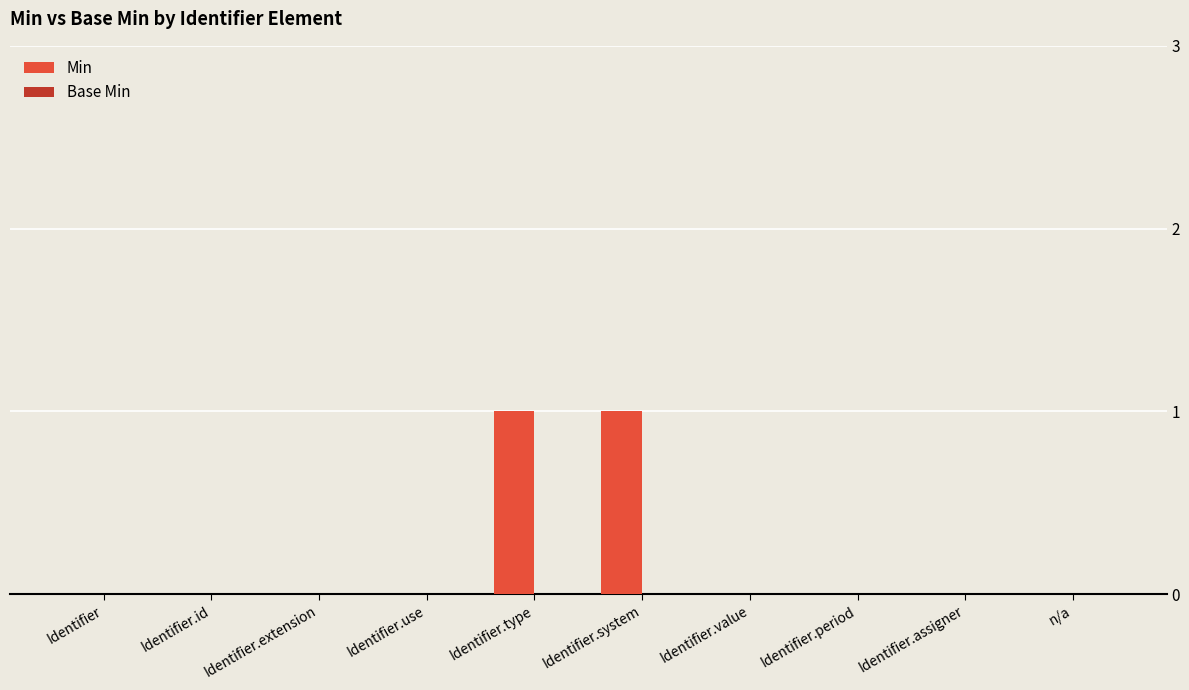

Is it true that the value at Identifier.value is 0?

True